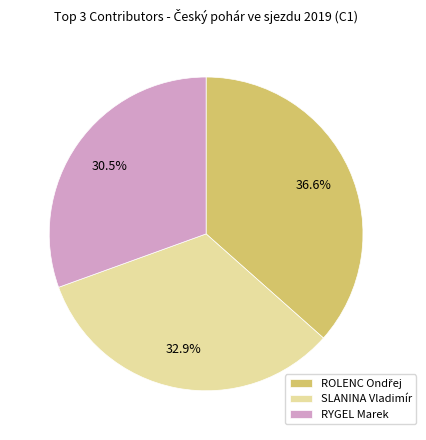

How many segments does this pie chart have?

3